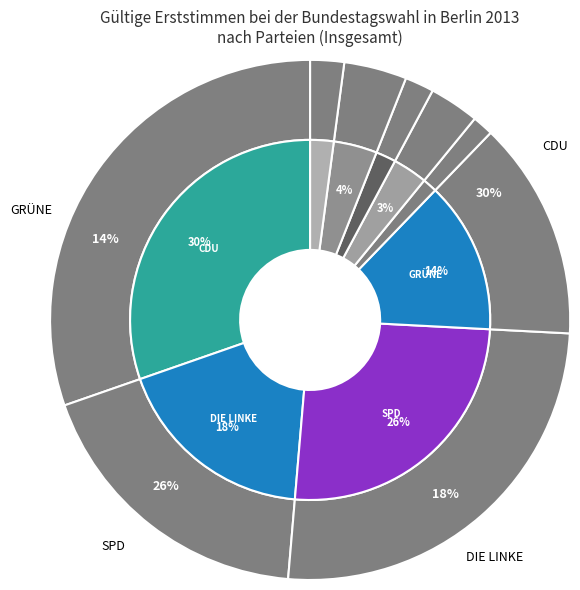

Combined, do SPD and FDP account for over 50%?

No